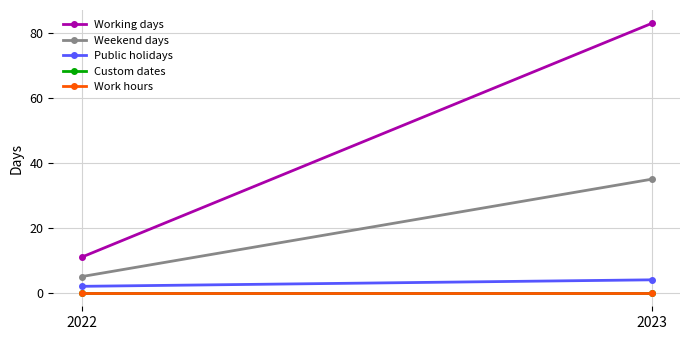

List the labels in order of Weekend days value, smallest first.

2022, 2023